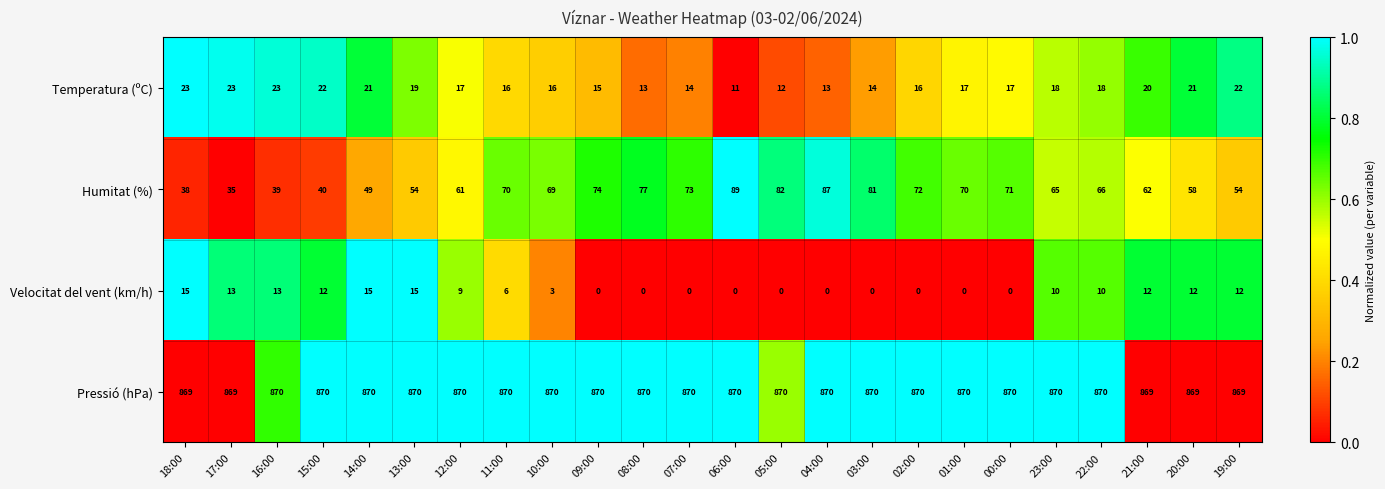

How many Pressió (hPa) values are between 870 and 871?

19